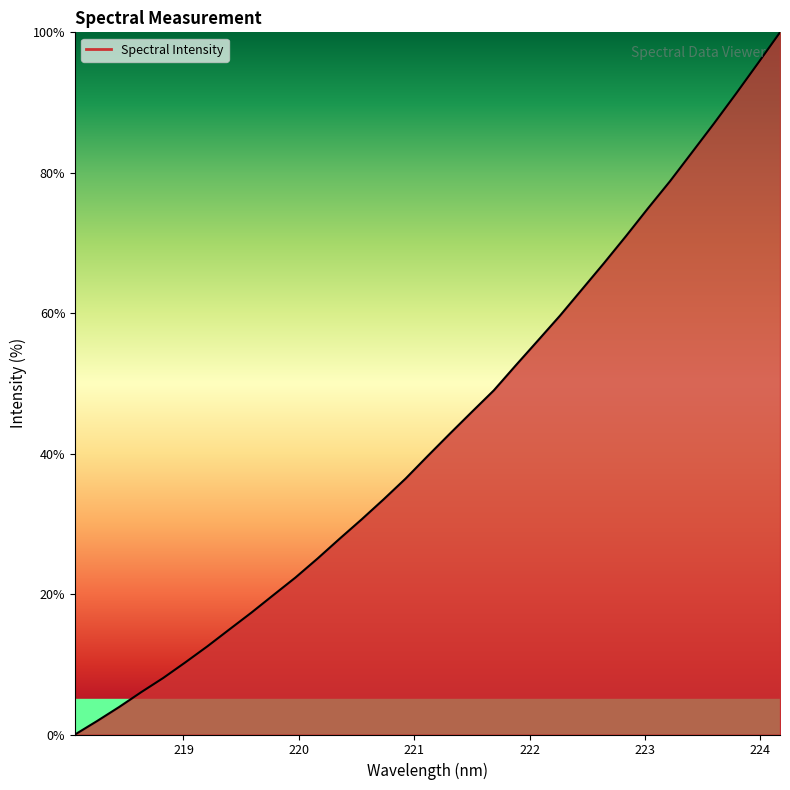

What is the sum of all values?

1428.6